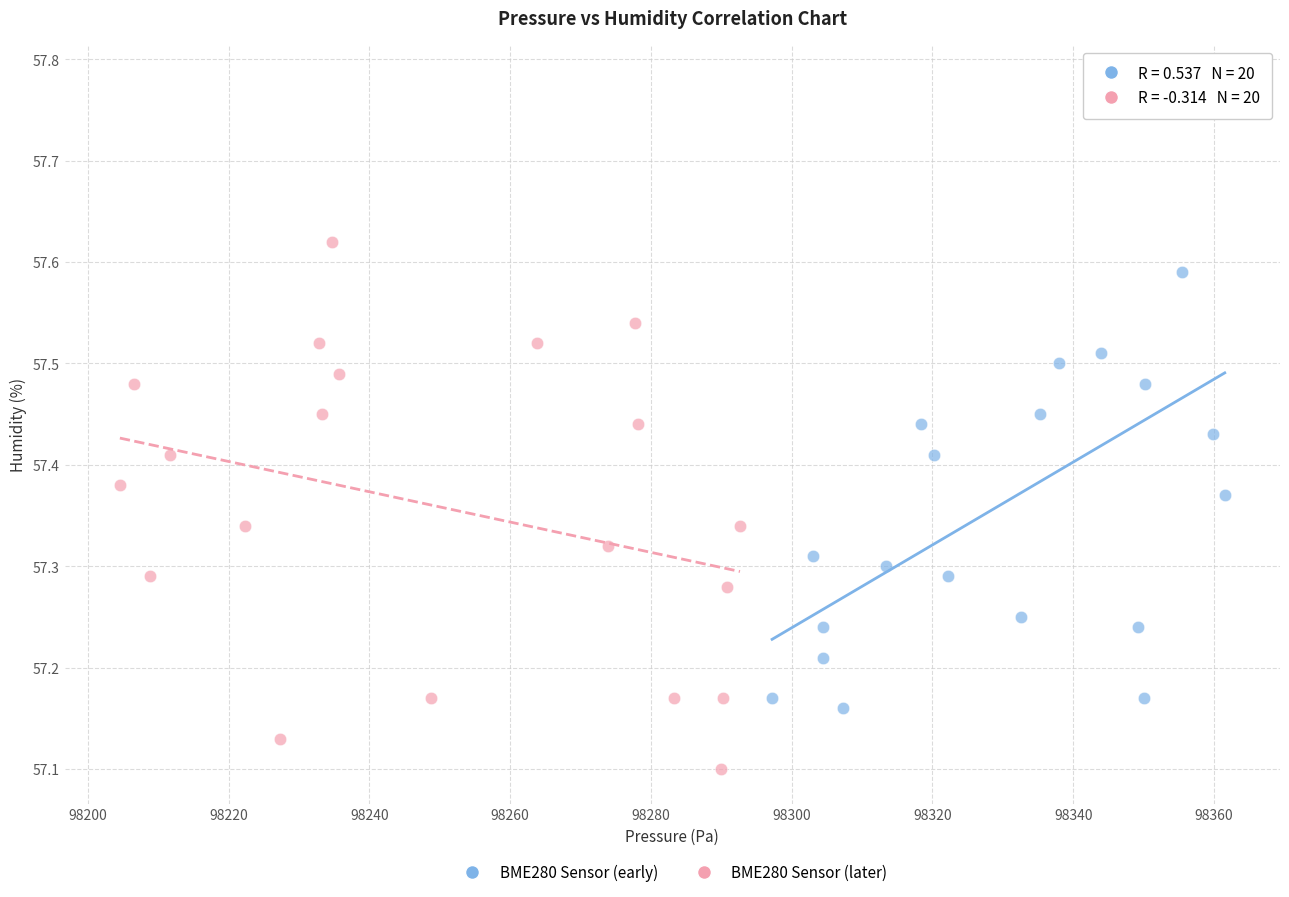

Which series contains the highest Y value?

BME280 Sensor (early)